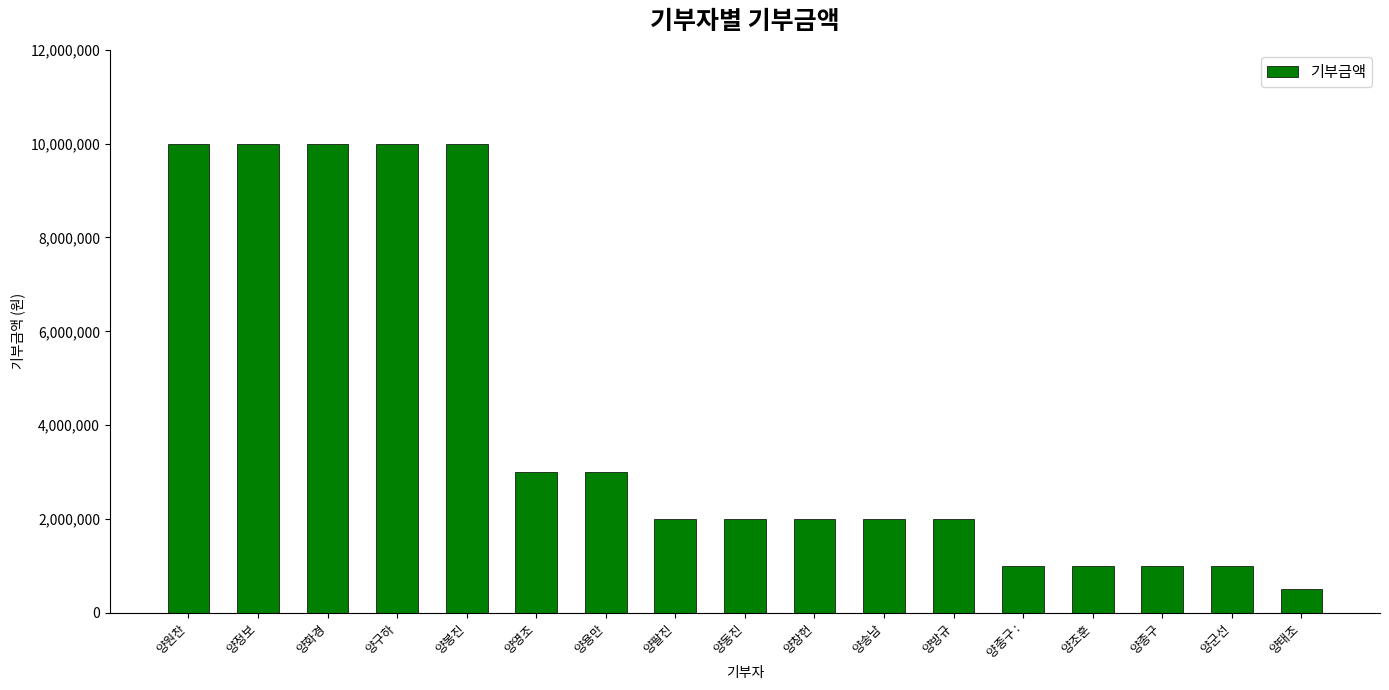

Reading right to left, list all the values displayed in this chart.

양태조=500000	양군선=1000000	양종구=1000000	양조훈=1000000	양종구 :=1000000	양방규=2000000	양송남=2000000	양창헌=2000000	양동진=2000000	양팔진=2000000	양용만=3000000	양영조=3000000	양봉진=10000000	양구하=10000000	양화경=10000000	양정보=10000000	양원찬=10000000